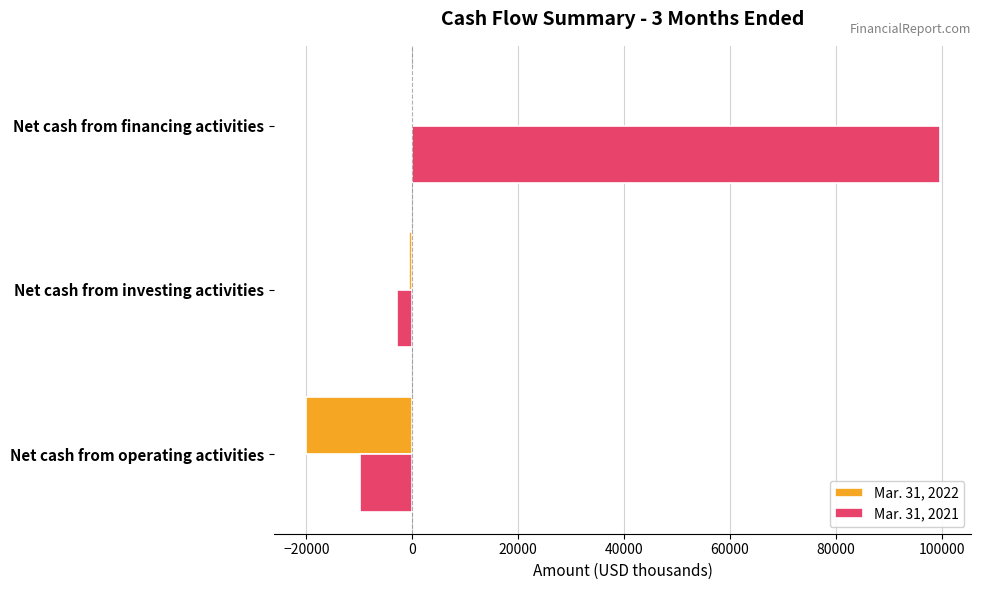

What is the sum of all Mar. 31, 2021 values?

86710